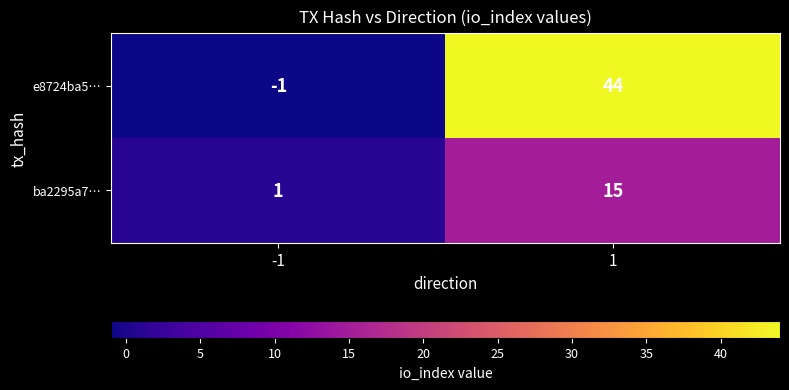

Is it true that ba2295a7… equals 6 at 1?

False